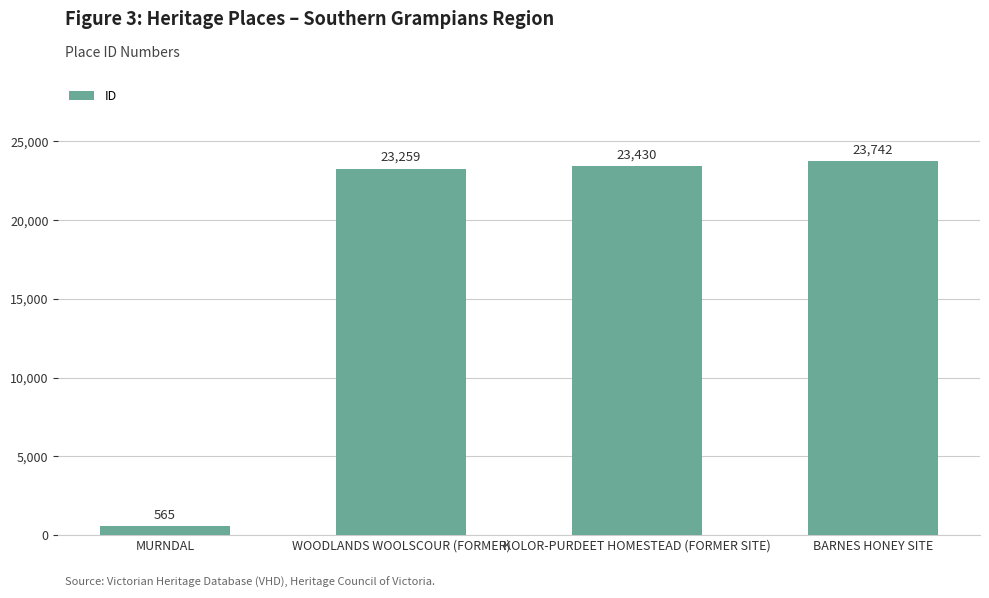

What is the label of the 1st bar from the left?

MURNDAL